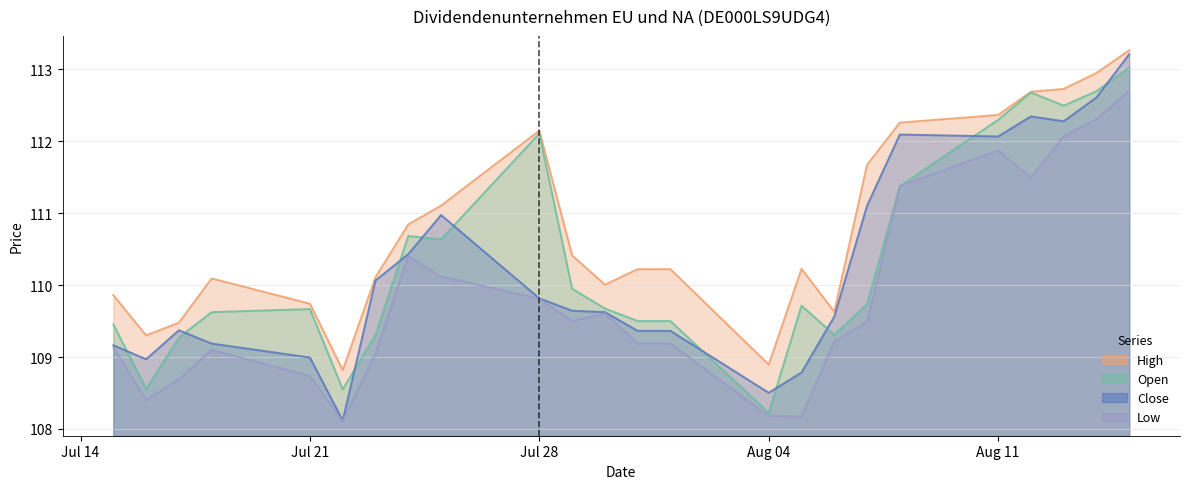

What is the average value of the Open series?

110334